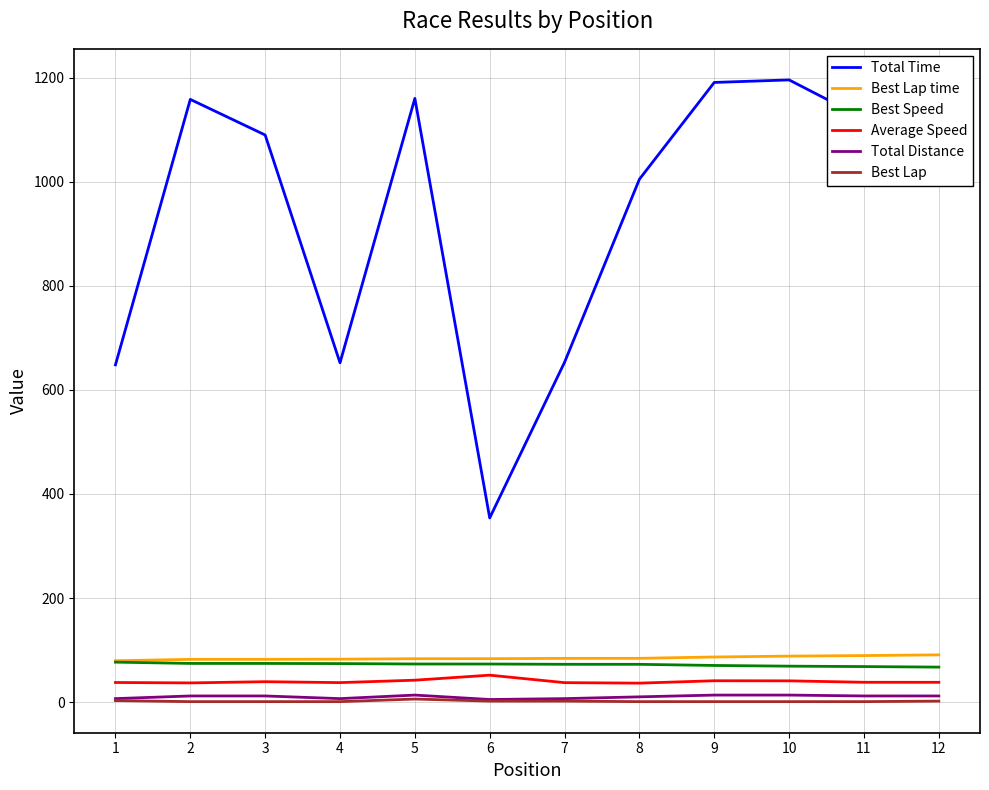

What is the difference between the Best Lap values at 11 and 1?

2.0